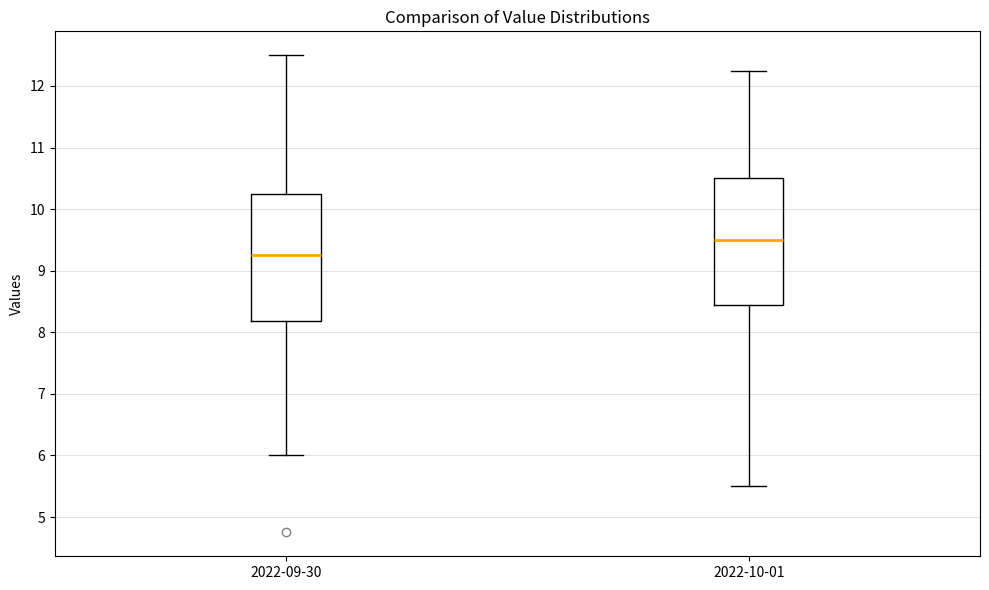

Where does the median line of the box for 2022-10-01 sit on the y-axis? The values are not printed on the chart, so give them approximately, as read against the axis.

9.5